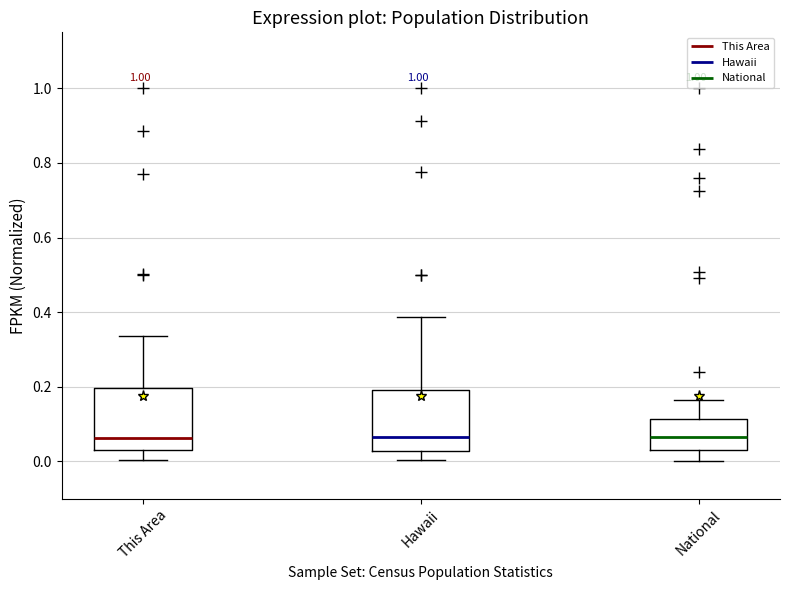

Where does the upper whisker of the box for Hawaii end on the y-axis? The values are not printed on the chart, so give them approximately, as read against the axis.

0.38